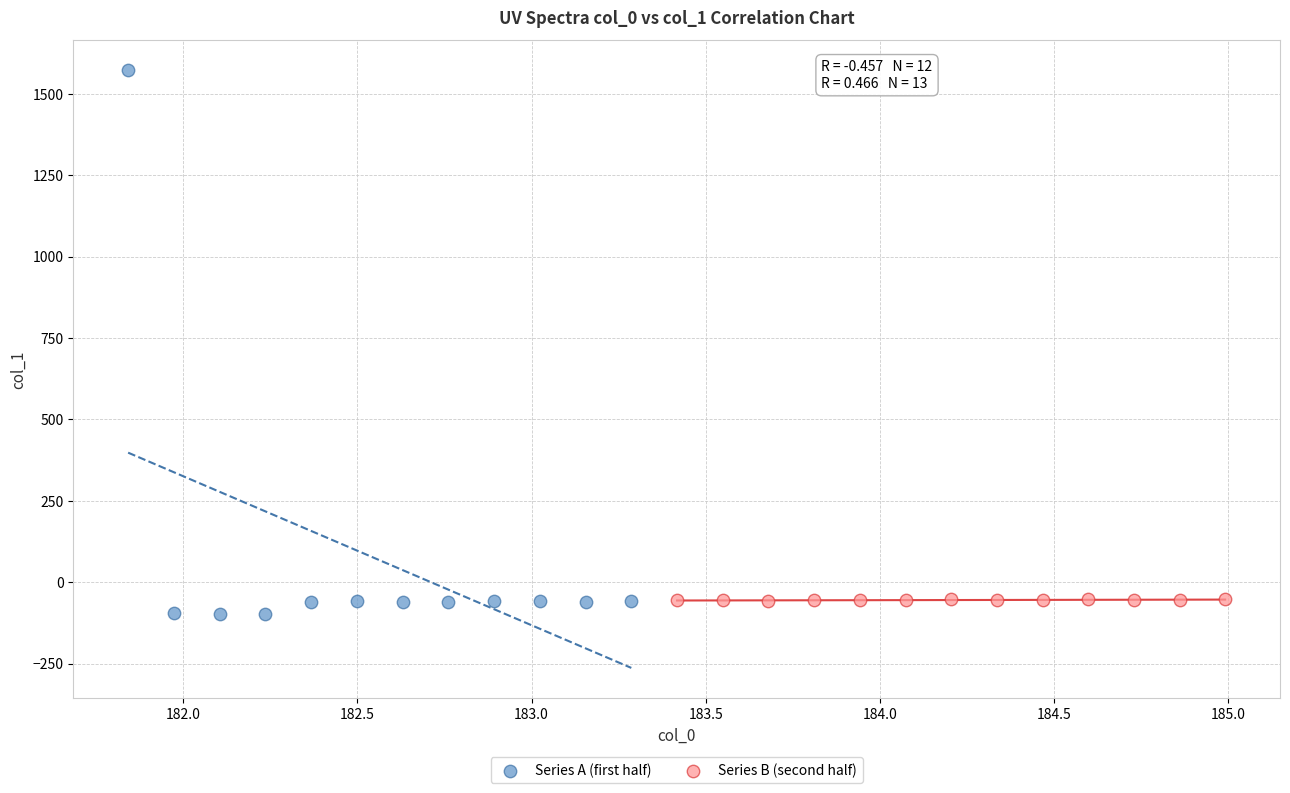

Which series has the widest spread of Y values?

Series A (first half)